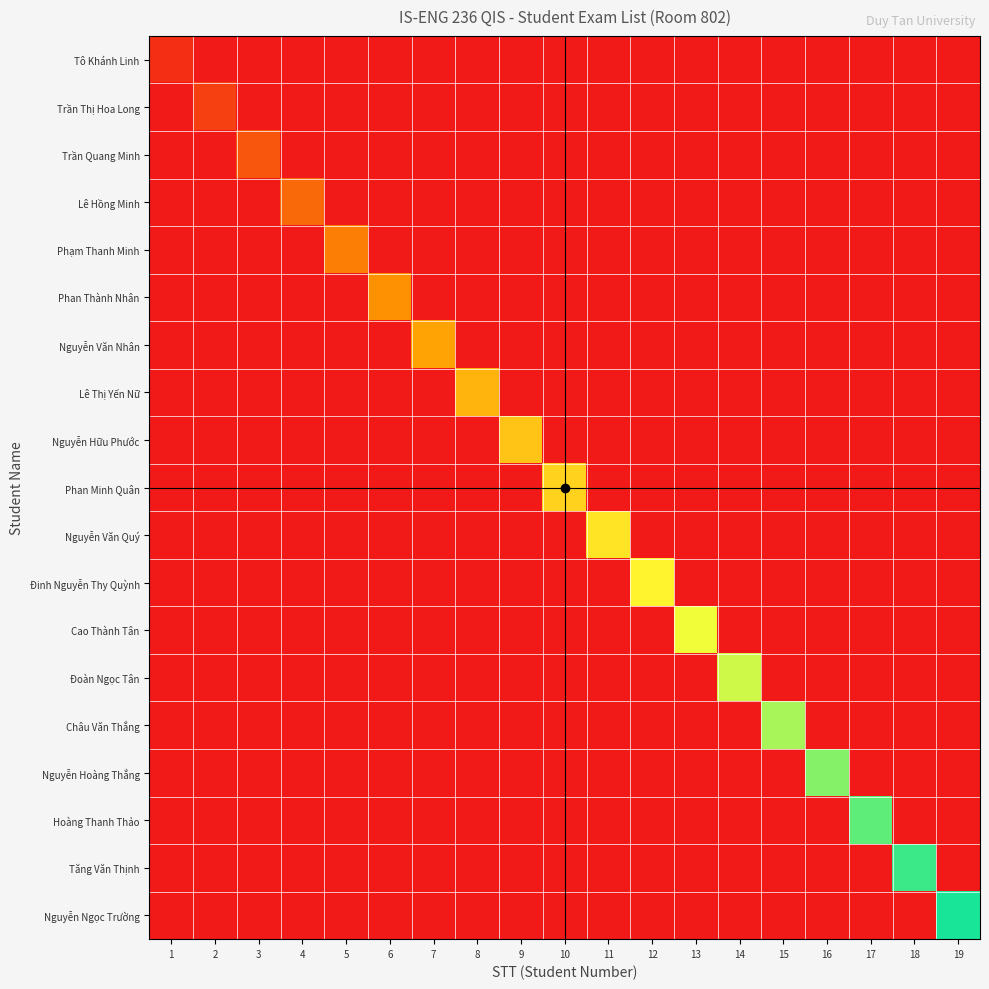

Which series has the largest range (max minus min)?

Nguyễn Ngọc Trường